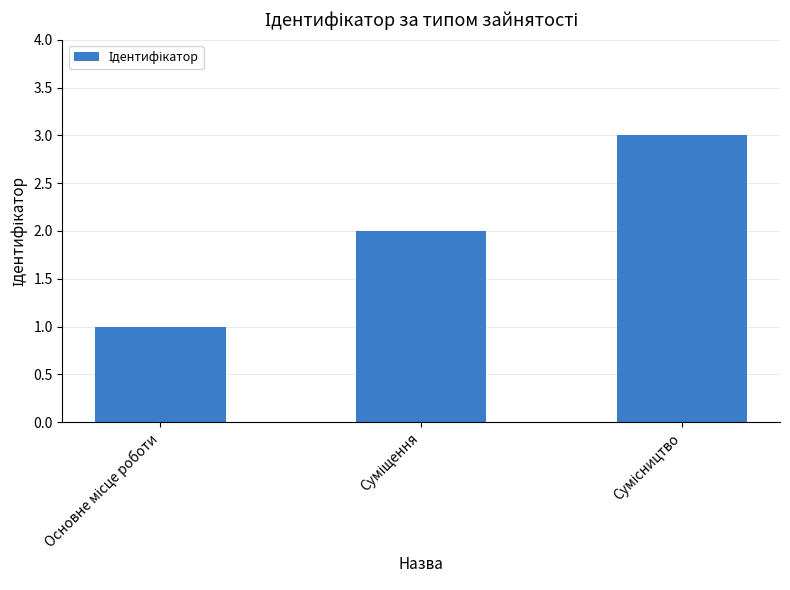

What is the sum of all values?

6